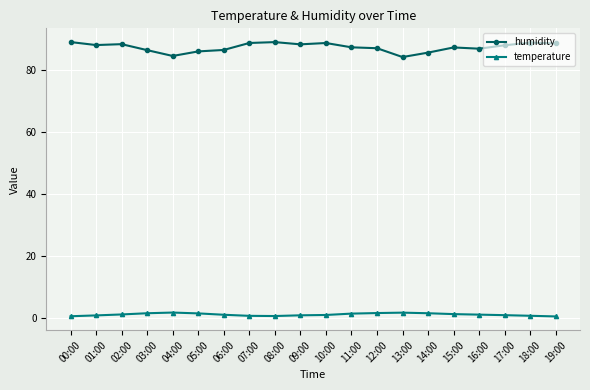

What is the greatest value displayed?

89.1